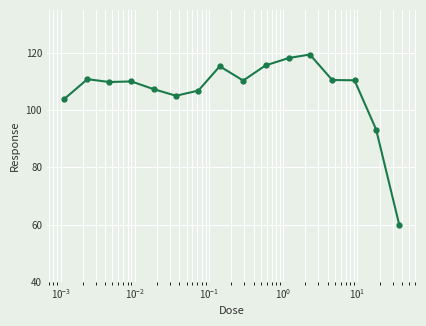

True or false: there are more than 1 points higher than both neighbors.

True